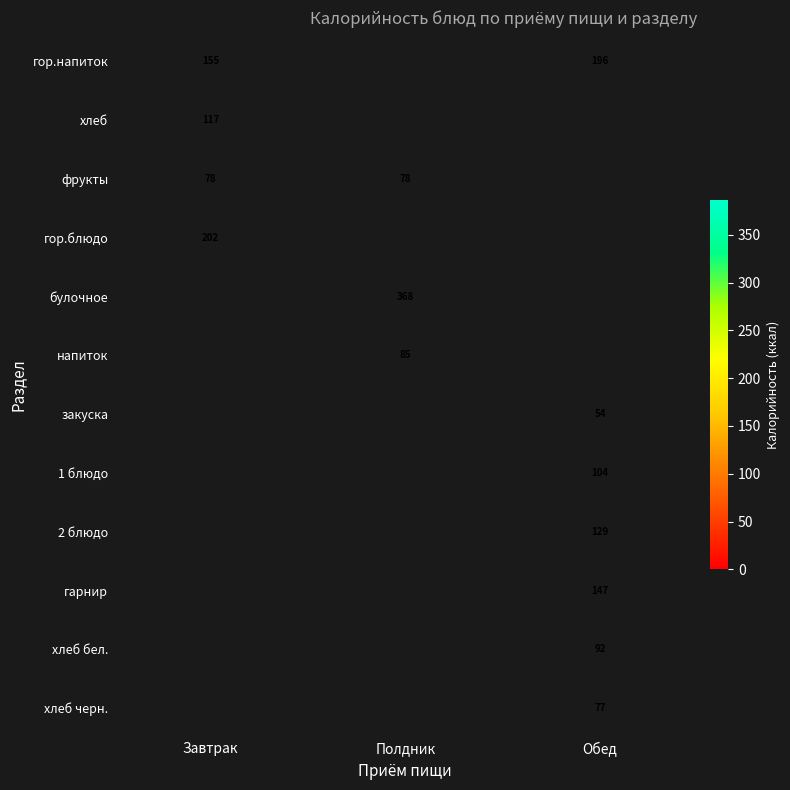

The value of гарнир at Обед is 147.0. True or false?

True